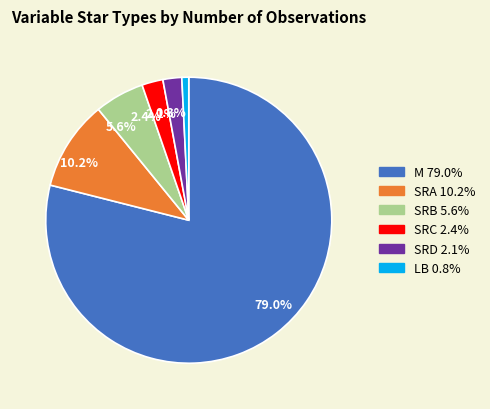

Which slice is the smallest?

LB